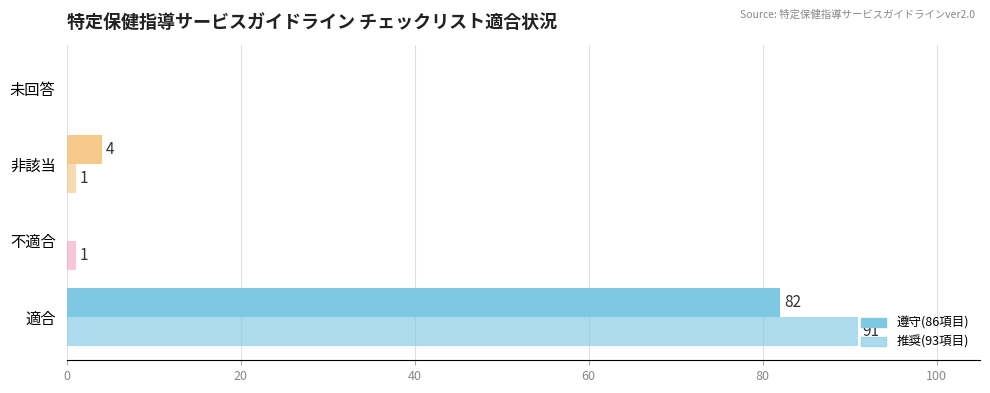

What is the value of the 推奨 bar at the 2nd from the left?

1